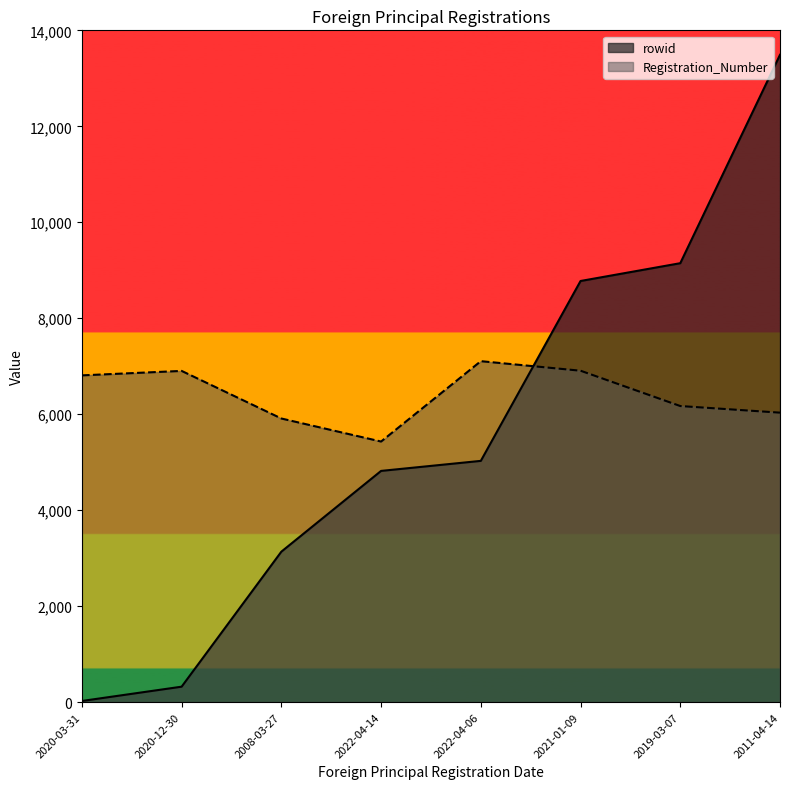

How many times do rowid and Registration_Number cross each other?

1